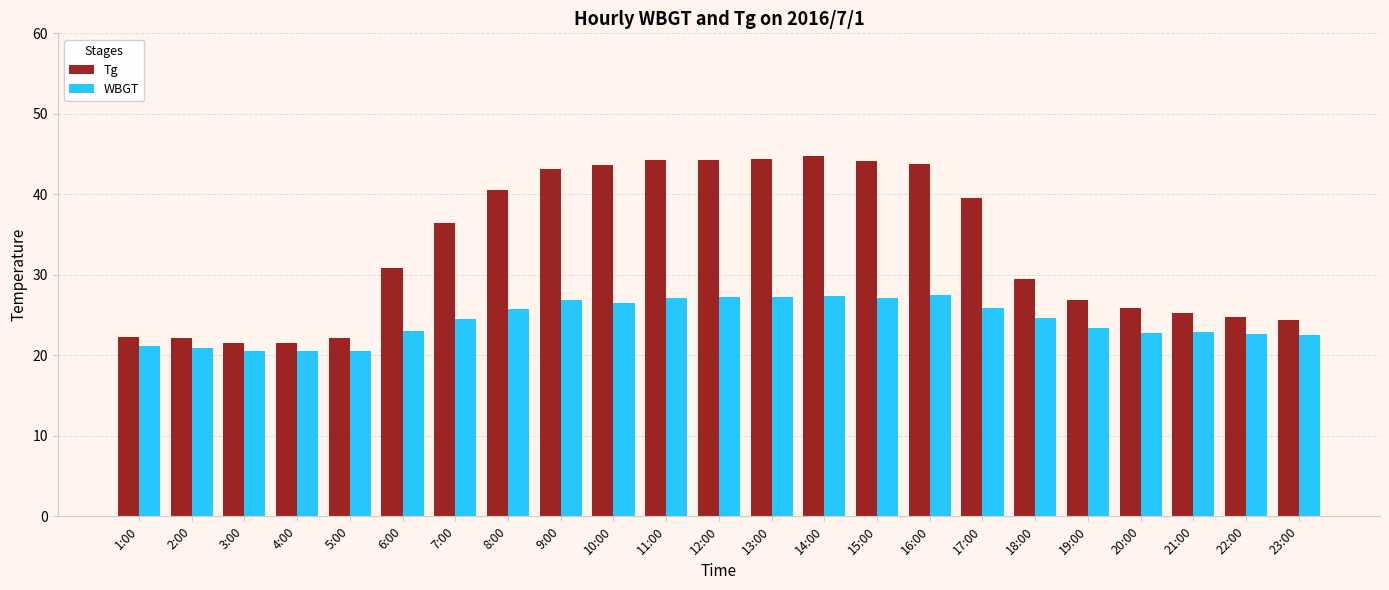

What is the difference between the WBGT values at 3:00 and 14:00?

6.9